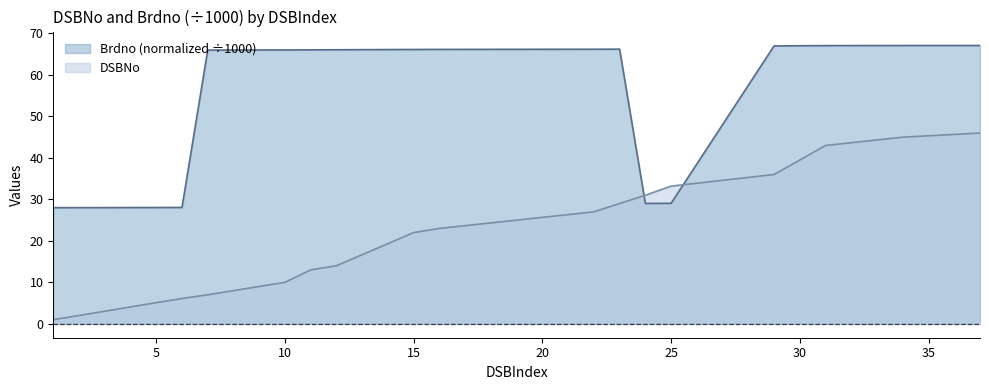

Count the number of data series in this chart.

2